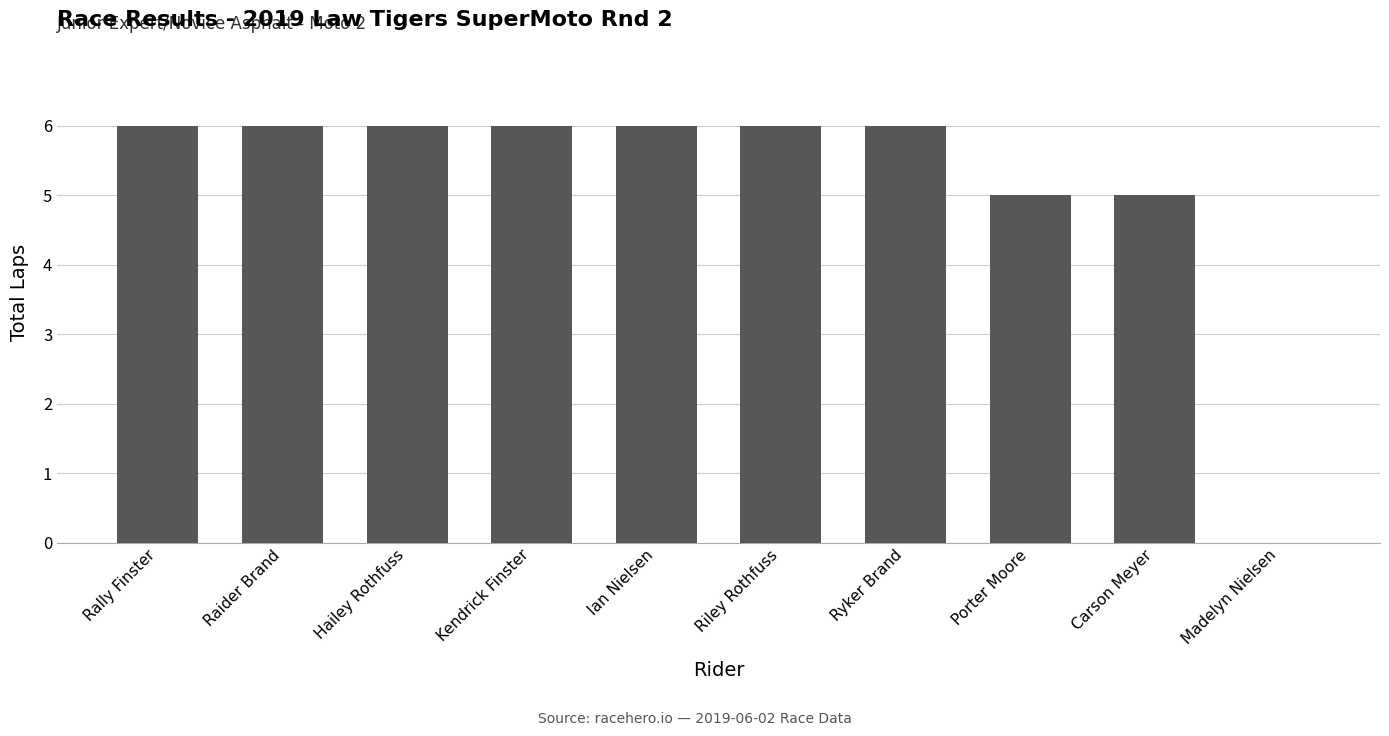

True or false: the data shows 10 at Ian Nielsen.

False